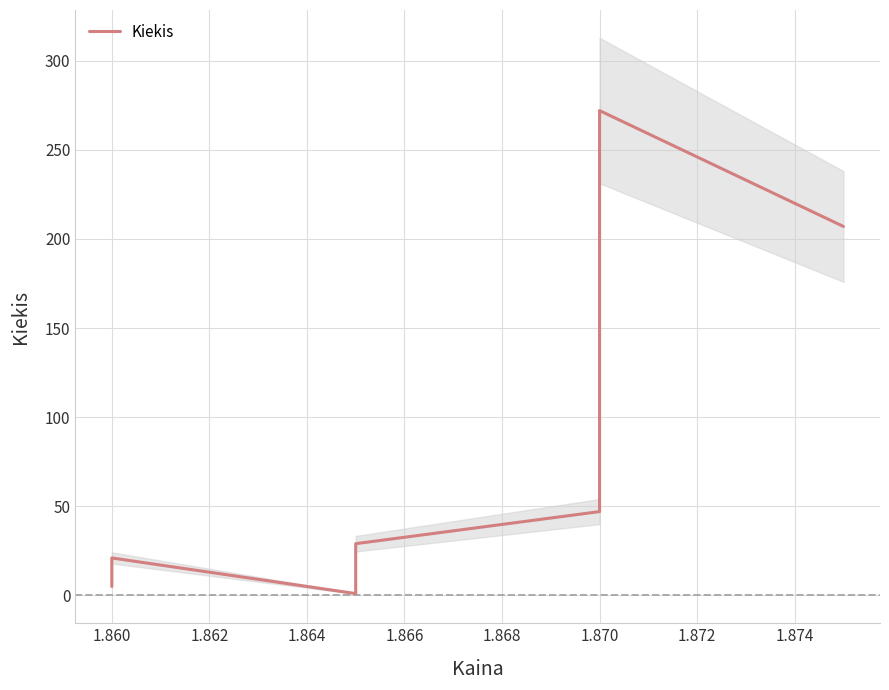

What is the value of the 6th point from the left?

272